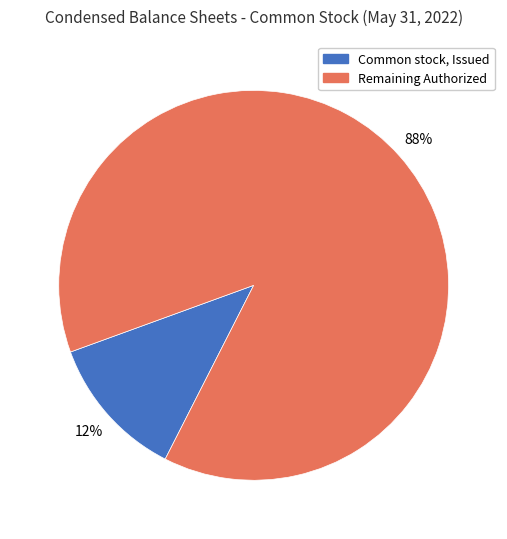

To the nearest percent, what portion does Common stock, Issued represent?

12%